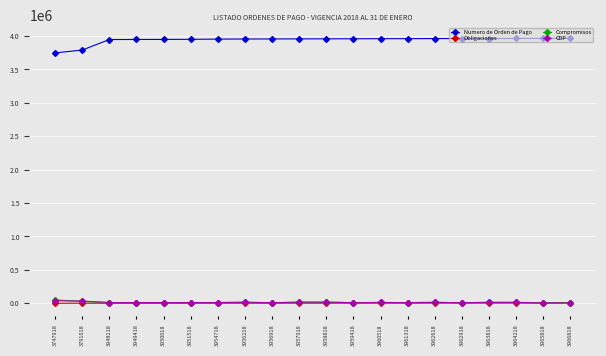

True or false: Numero de Orden de Pago and Compromisos cross at least once.

False